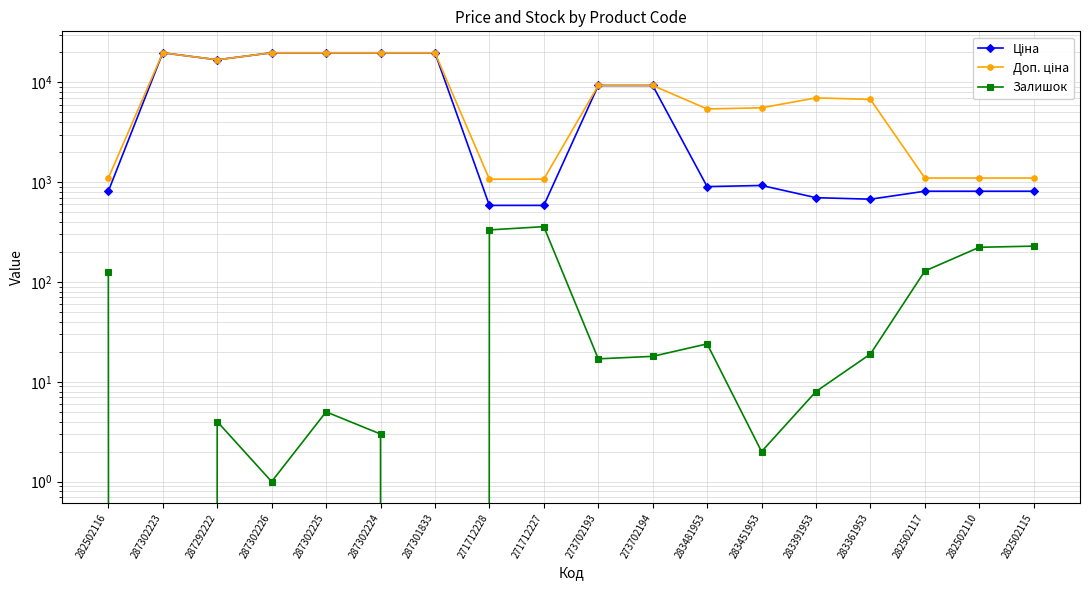

How many values in the Ціна series are below 928?

9